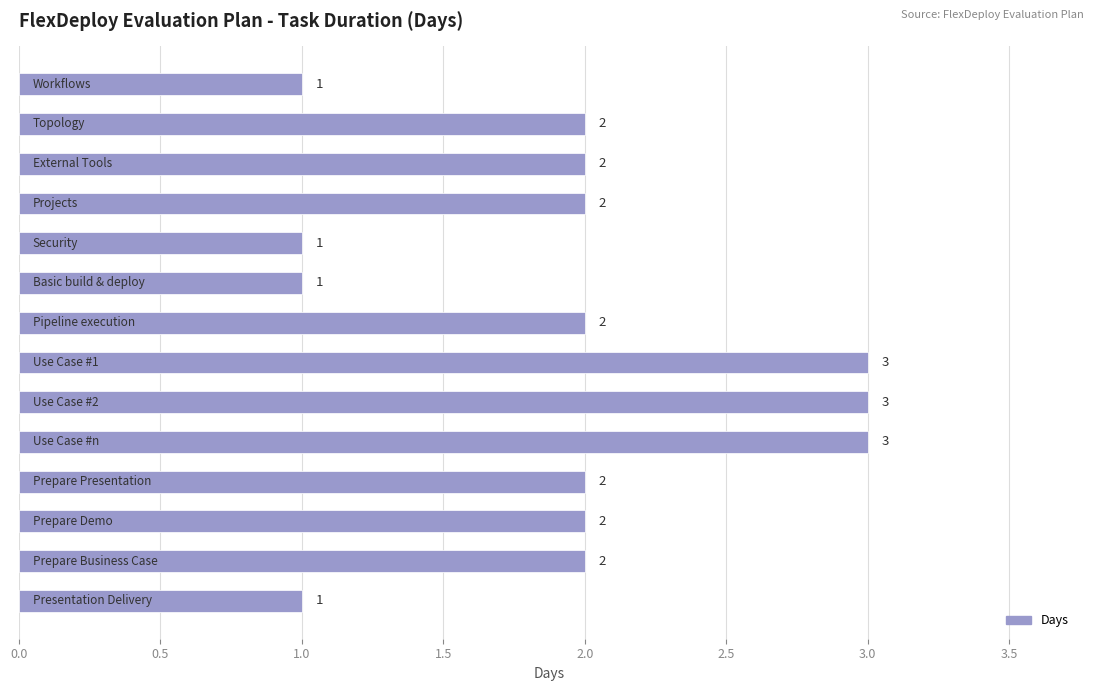

What is the greatest value displayed?

3